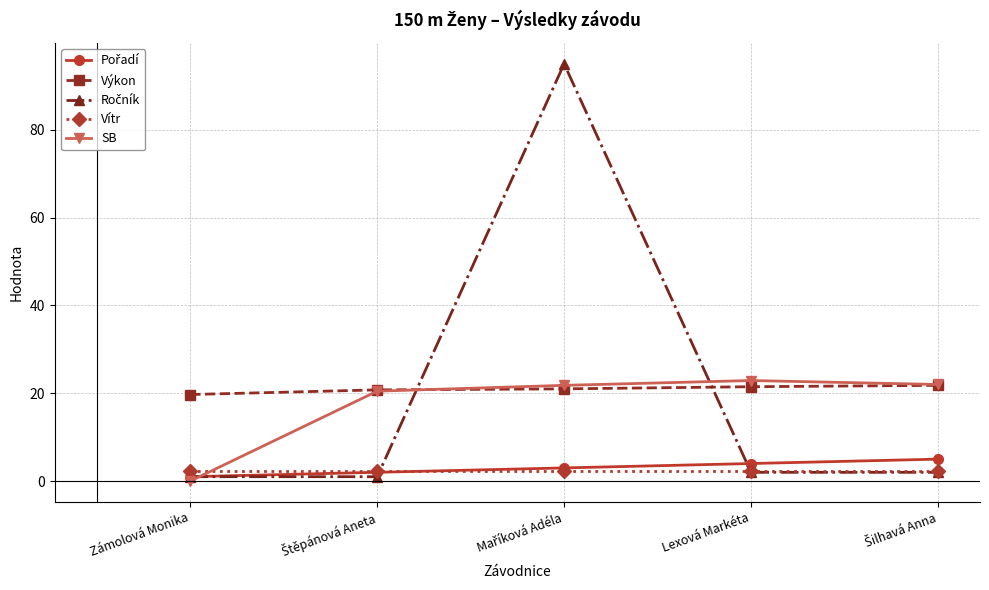

At which category does SB reach its first local peak?

Lexová Markéta